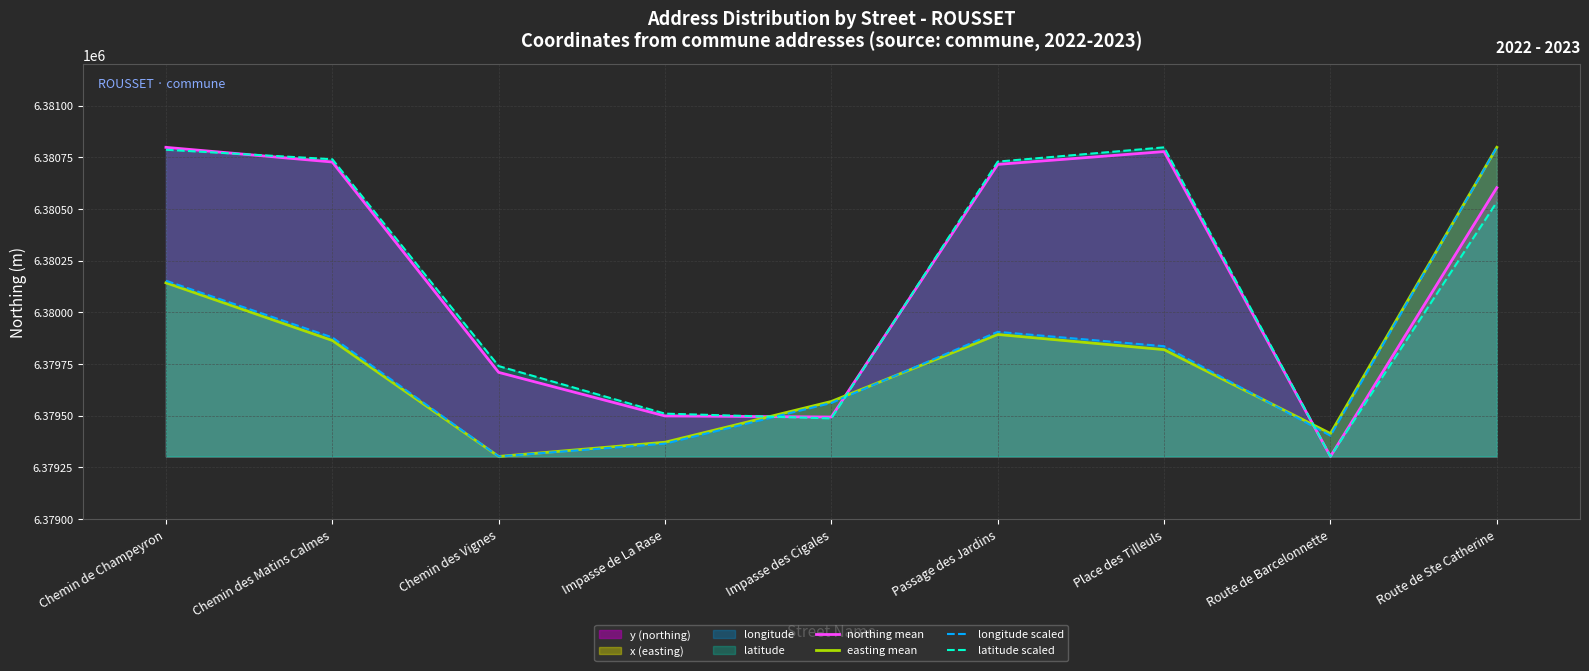

At which category does the chart reach its minimum across all series?

Route de Barcelonnette